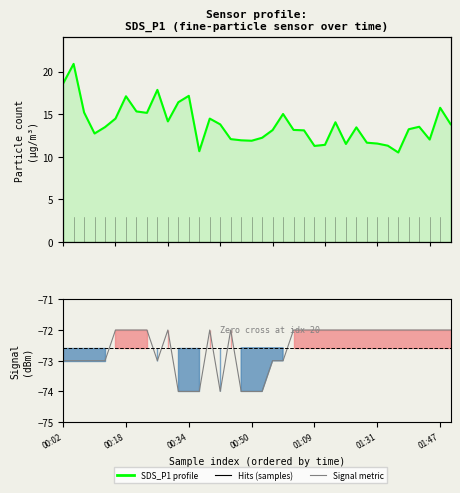

True or false: Signal (dBm) has more than 1 interior local peaks.

True